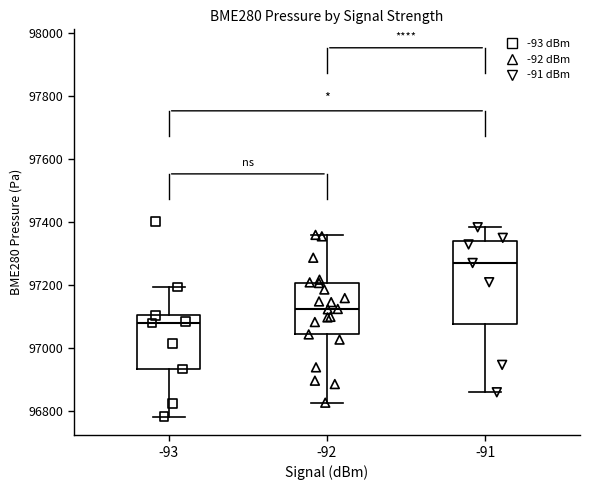

Which box is the tallest, from its lower edge to its upper edge?

-91